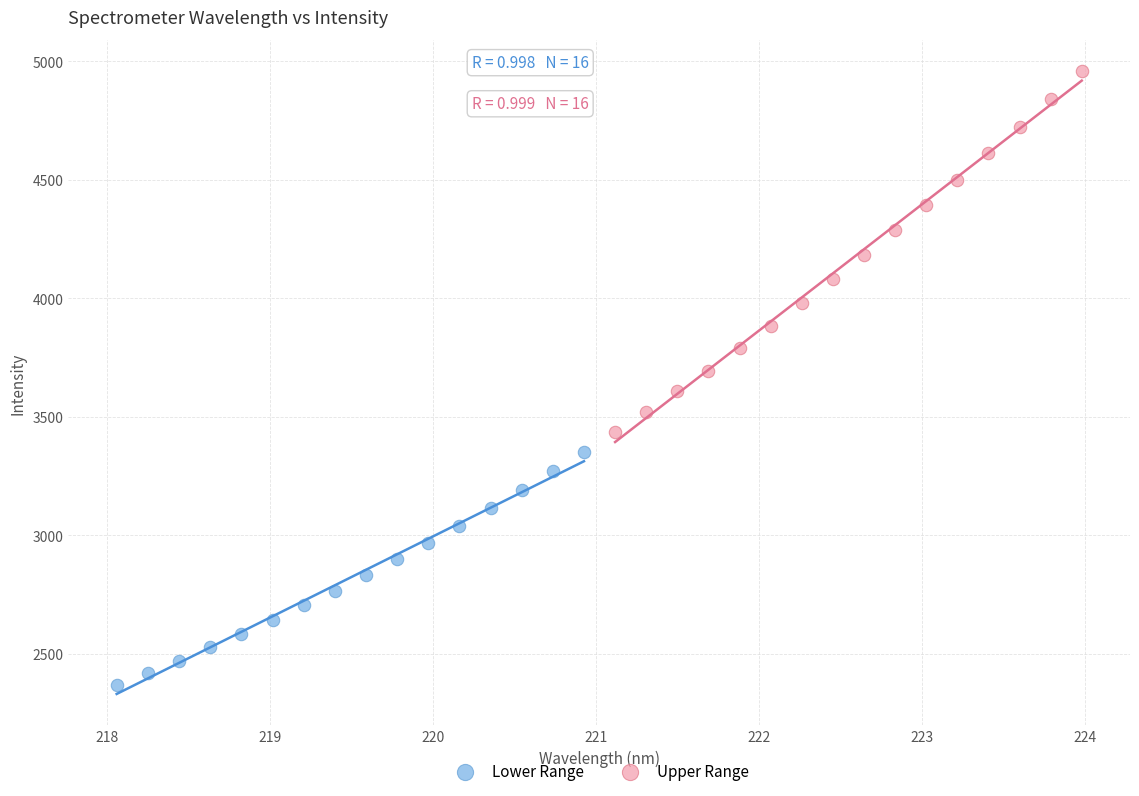

Which series contains the highest Y value?

Upper Range